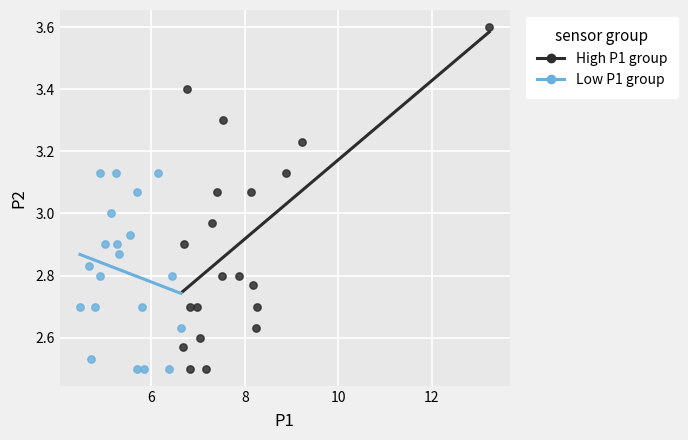

Which series has the widest spread of Y values?

High P1 group